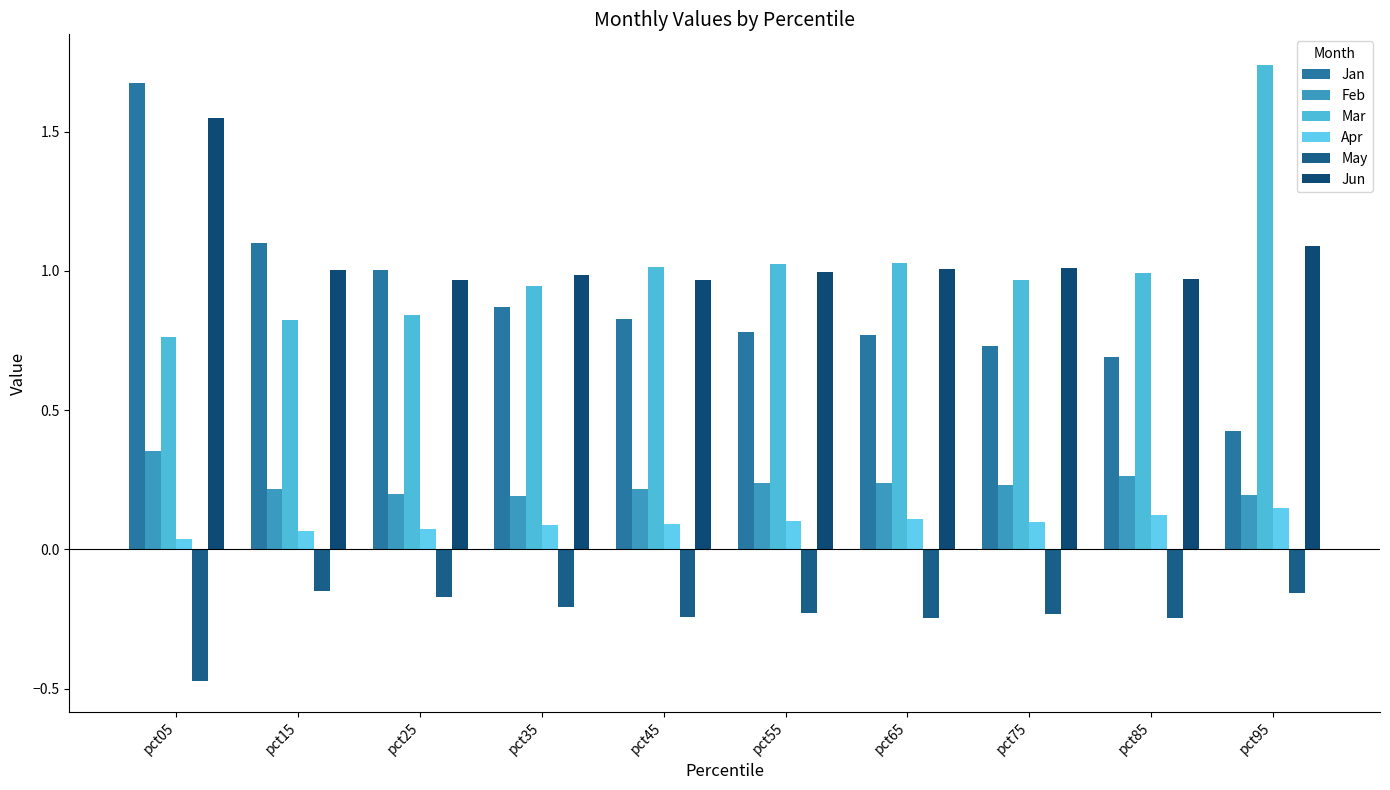

At how many categories does at least one series exceed 0?

10